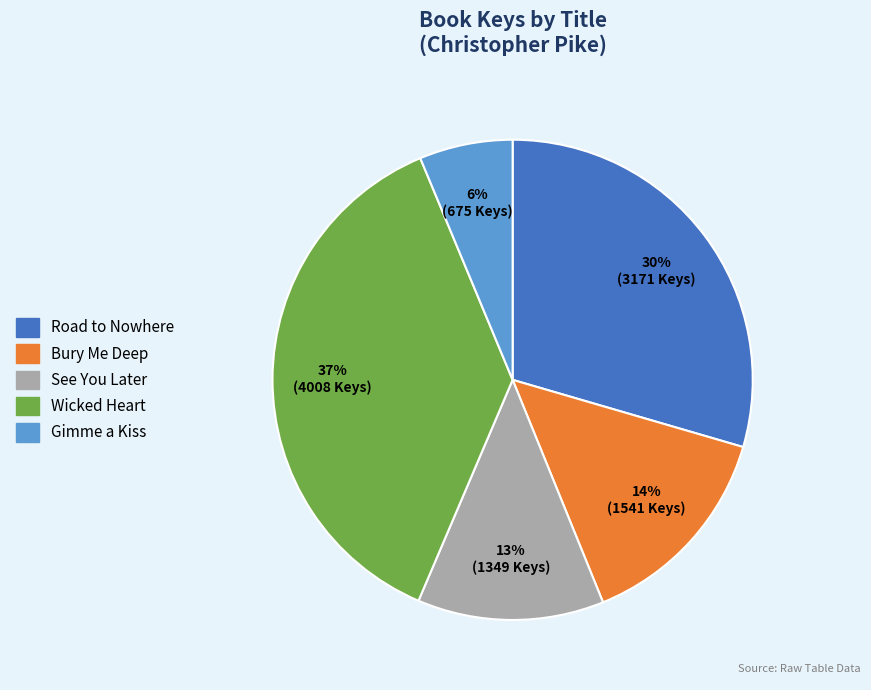

How many segments does this pie chart have?

5